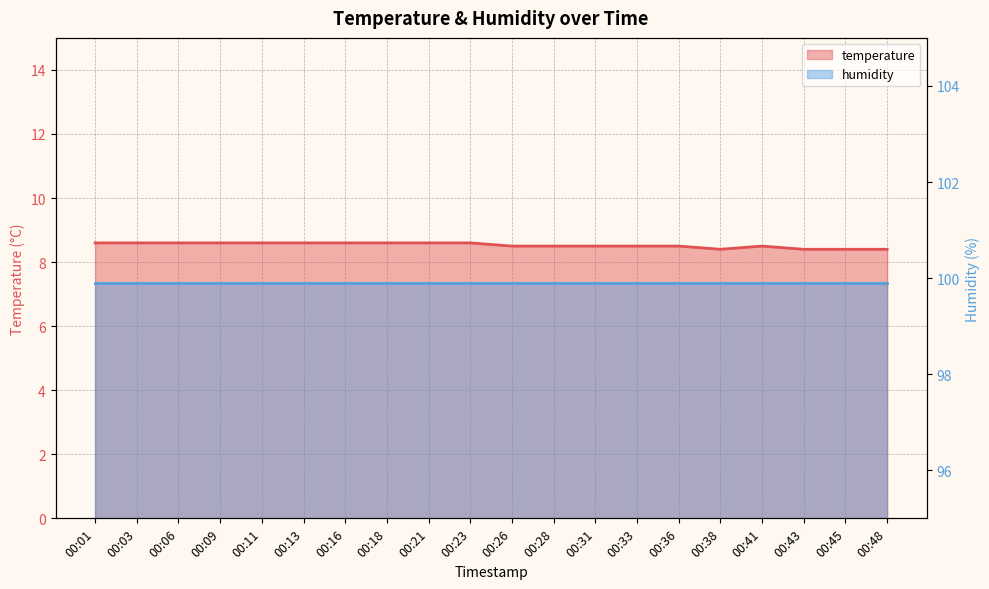

Which category has the highest value across all series?

00:01